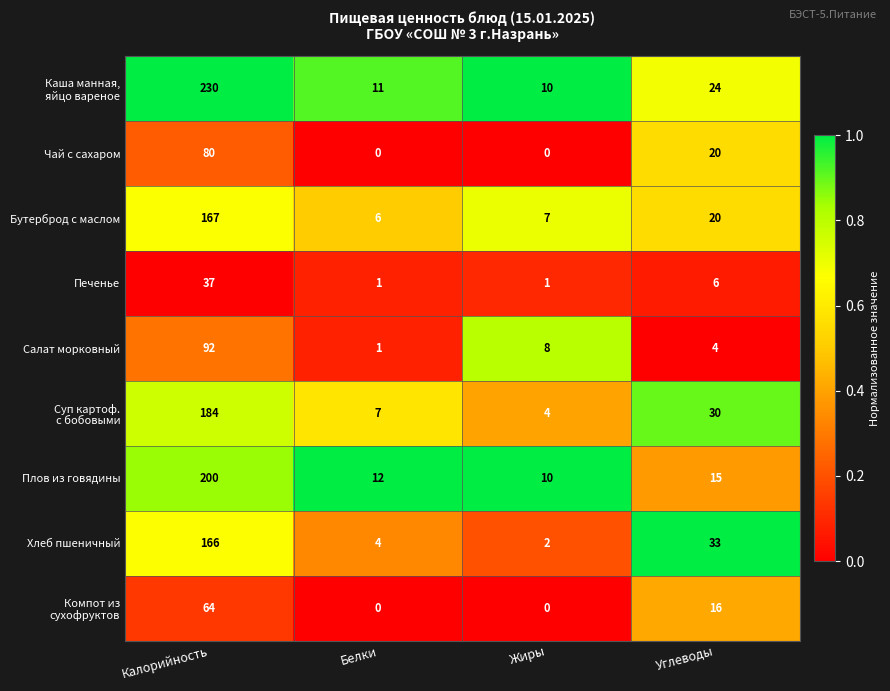

How many categories are shown in the chart?

4